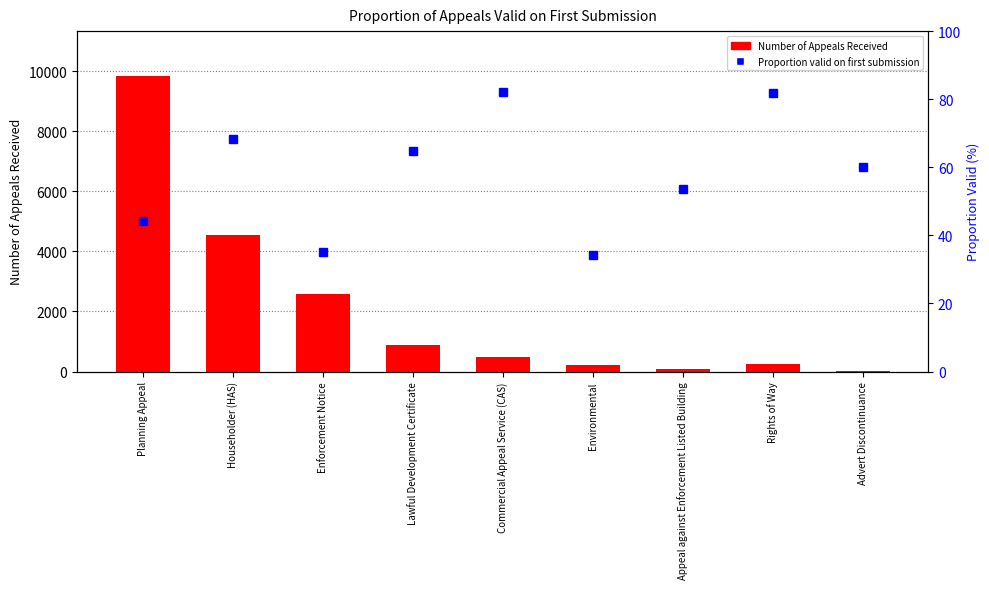

What is the difference between the maximum and minimum values in the Number of Appeals Received series?

9854.0